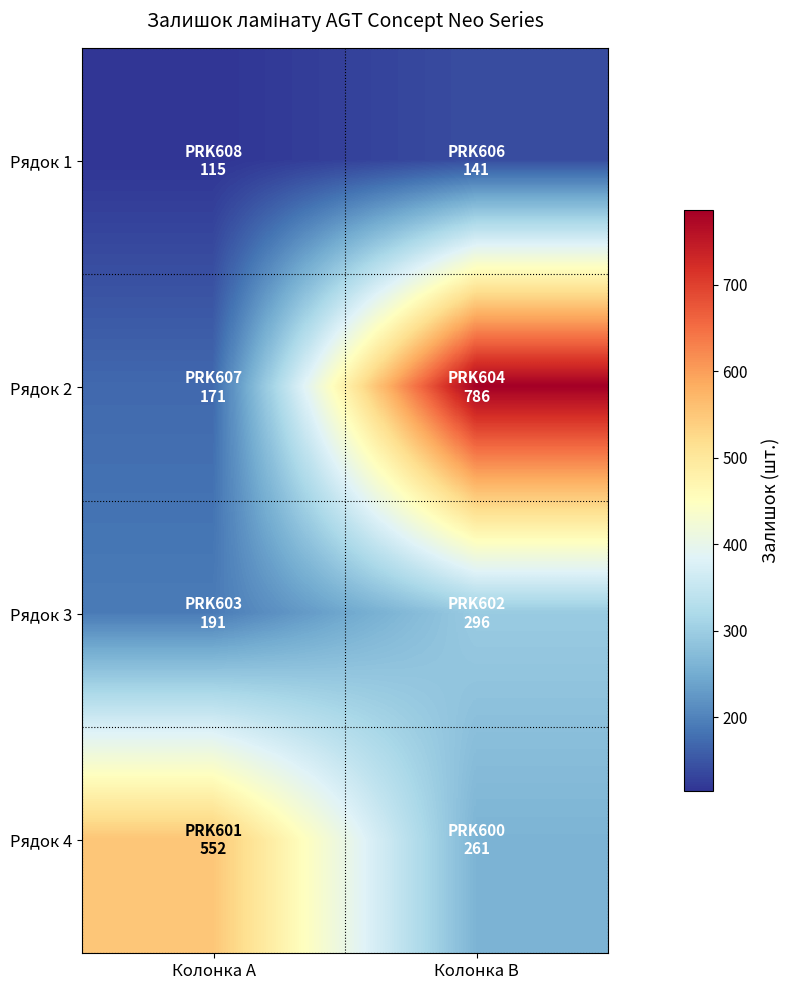

At how many categories does at least one series exceed 120?

2